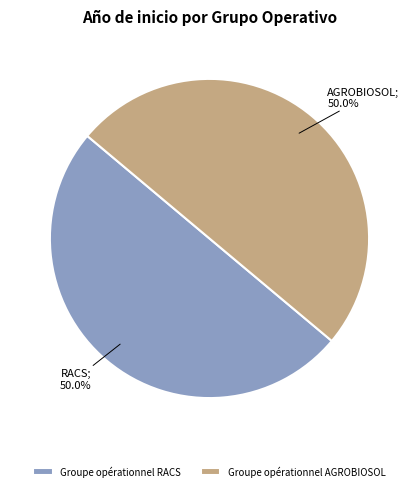

What is the ratio of the value at Groupe opérationnel RACS to the value at Groupe opérationnel AGROBIOSOL?

1.0